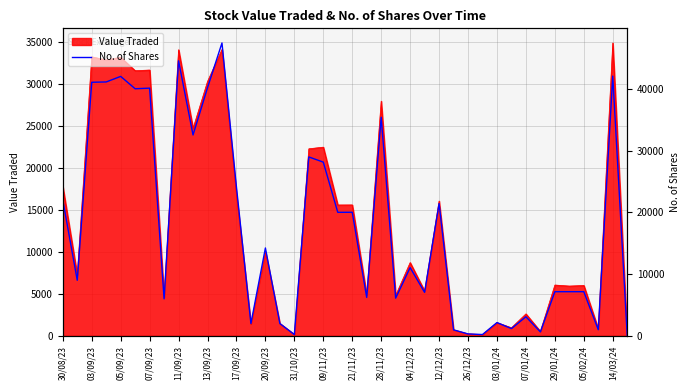

What is the maximum value for Value Traded?

34902